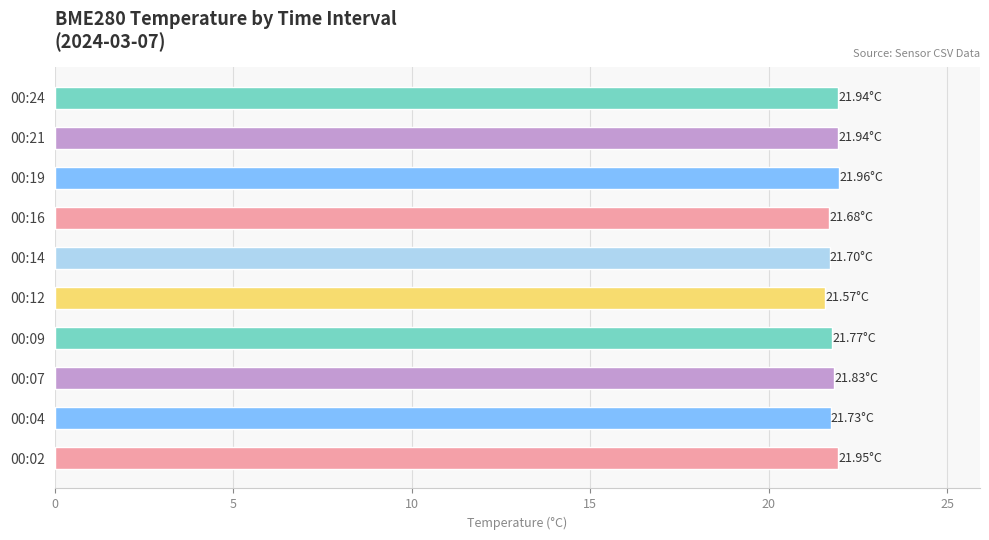

What is the greatest value displayed?

22.0